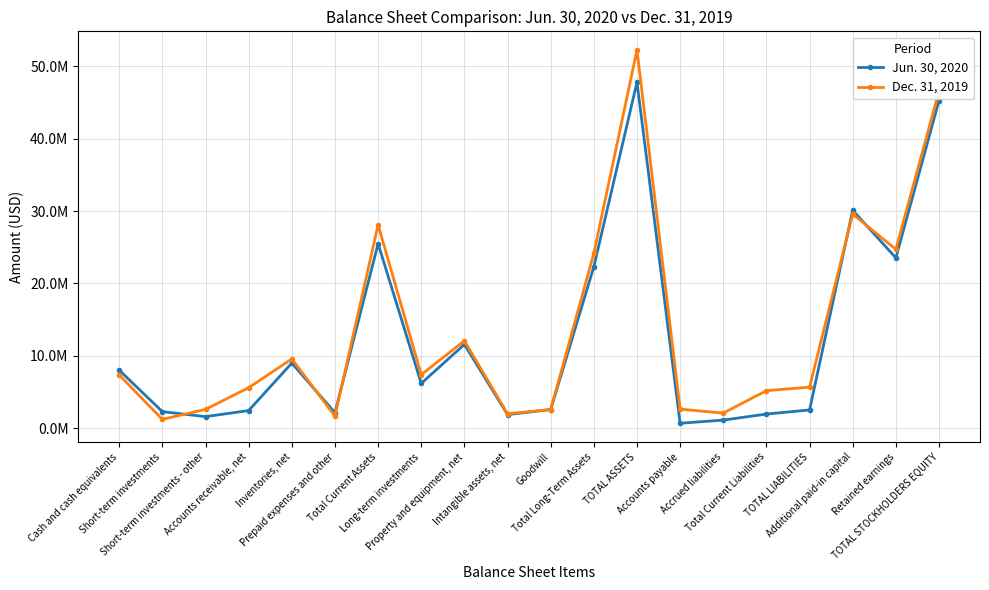

What are all the series names shown in the legend?

Jun. 30, 2020, Dec. 31, 2019